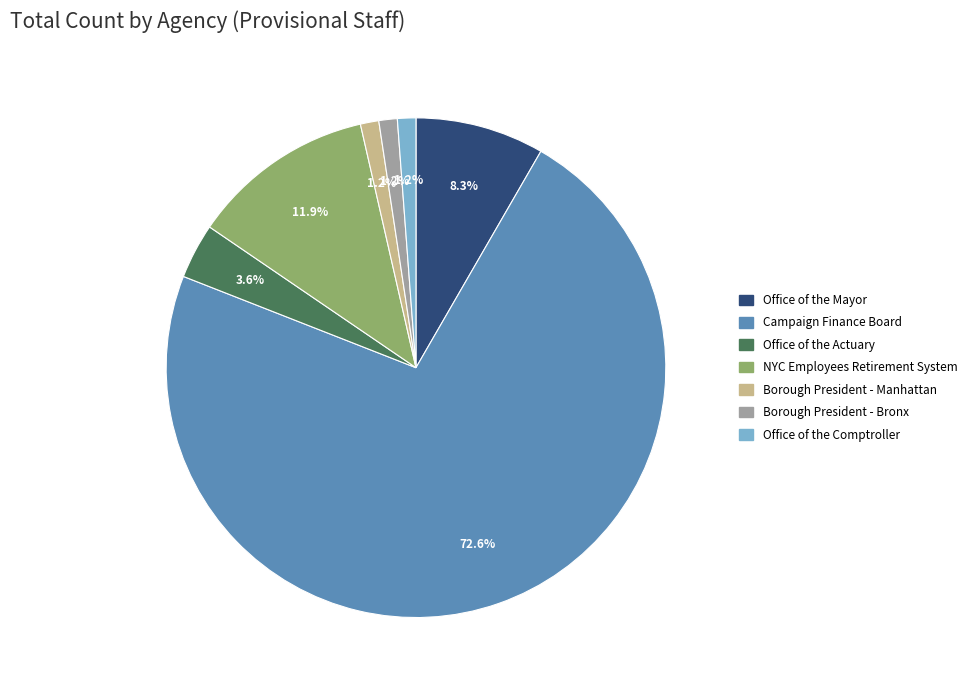

Does any single category account for the majority?

Yes